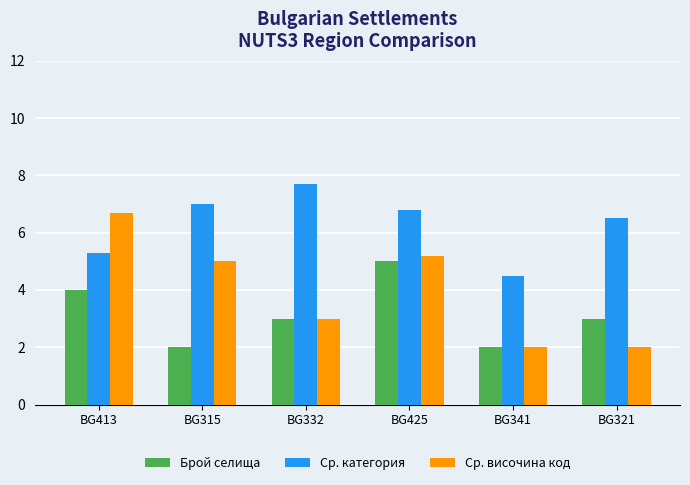

What are all the series names shown in the legend?

Брой селища, Ср. категория, Ср. височина код